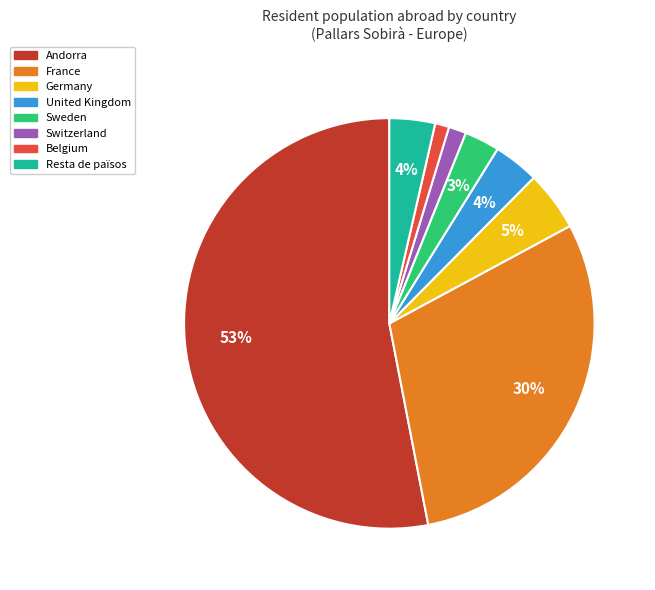

Combined, do Andorra and Switzerland account for over 50%?

Yes